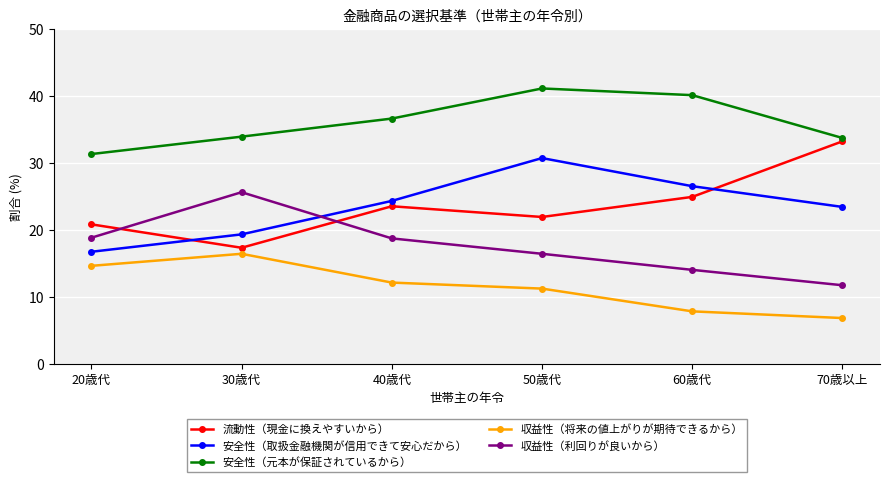

At which label does 安全性（取扱金融機関が信用できて安心だから） first exceed 24?

40歳代